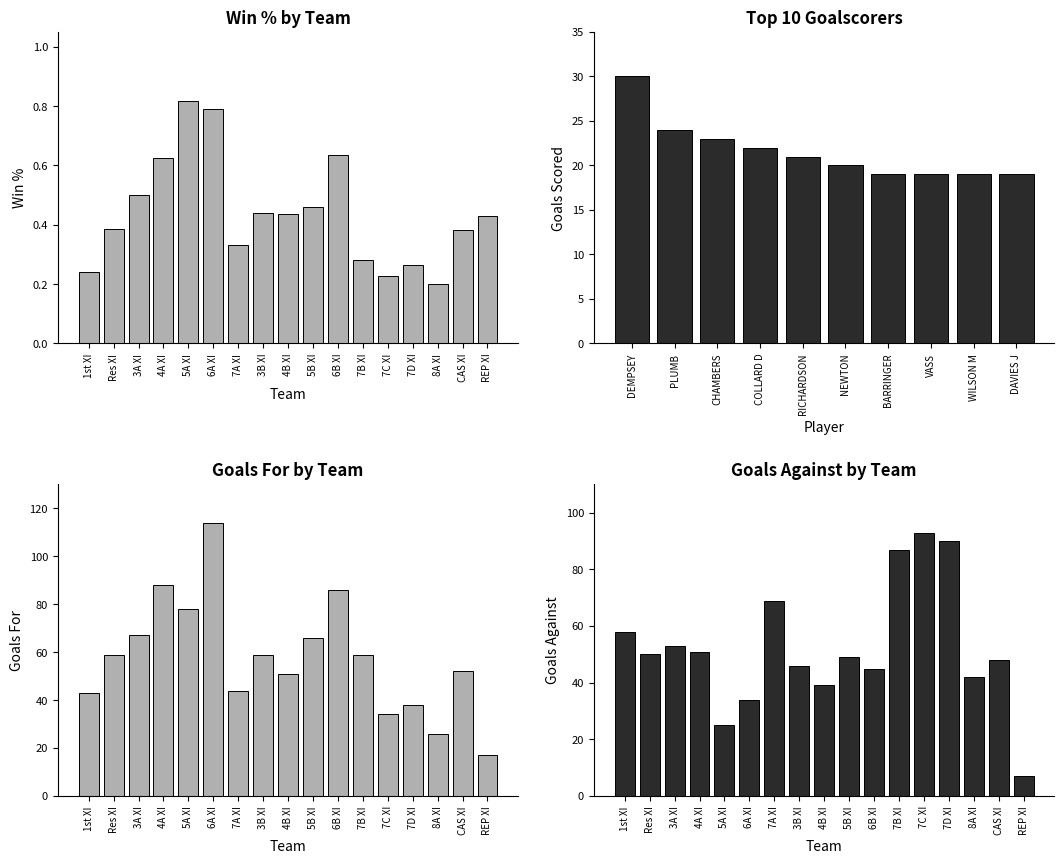

How many values are between 0 and 1?

17